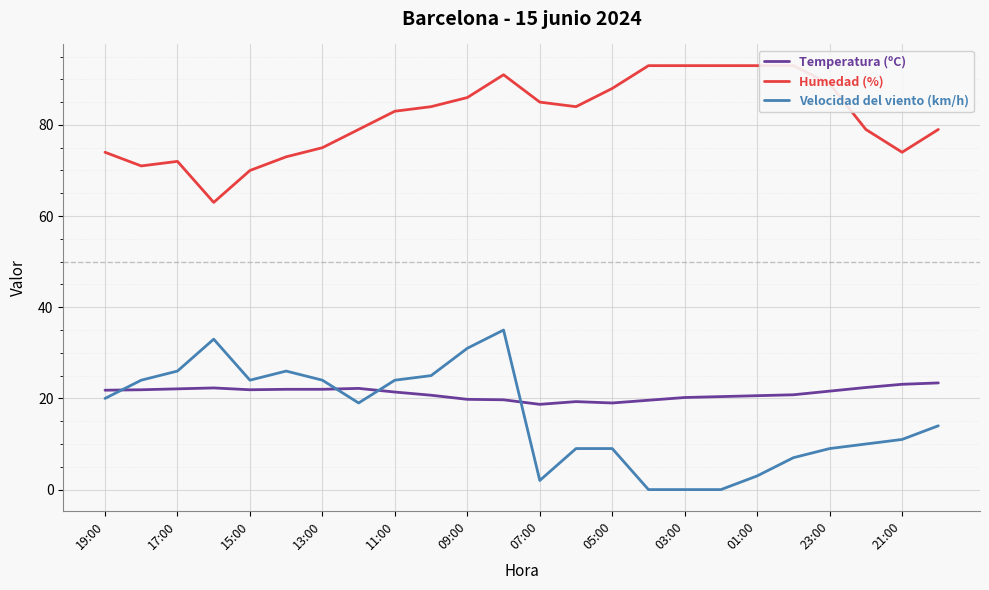

What is the minimum value for Temperatura (ºC)?

18.7